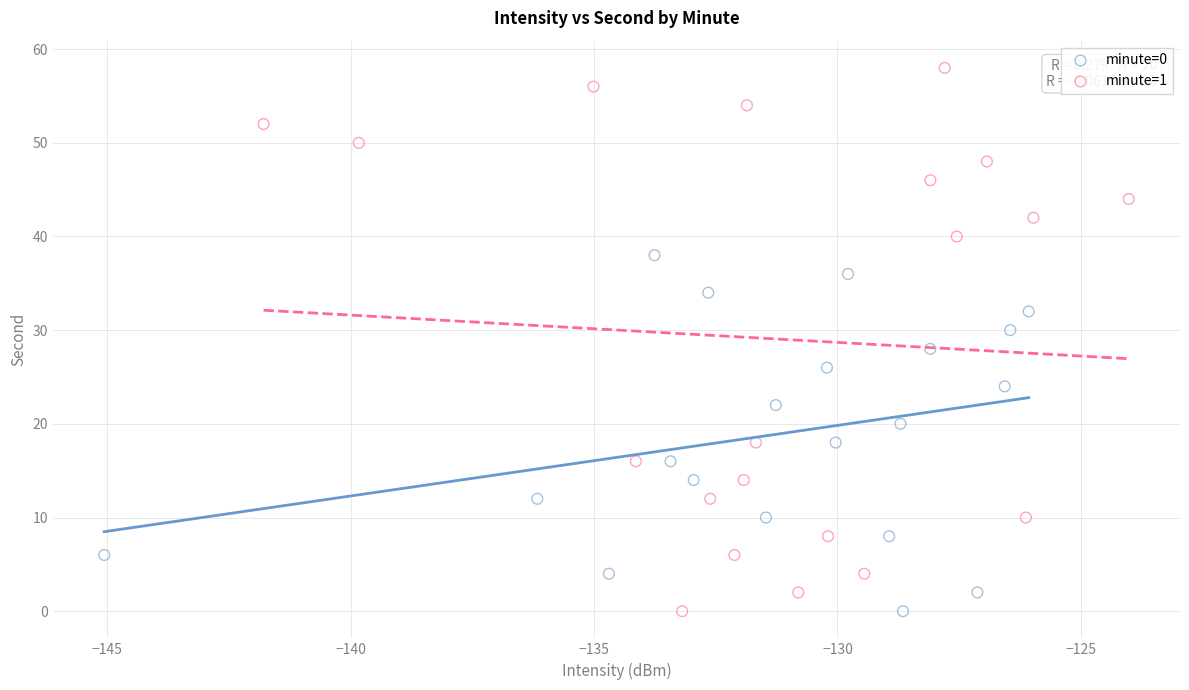

Which series reaches the maximum Y coordinate?

minute=1